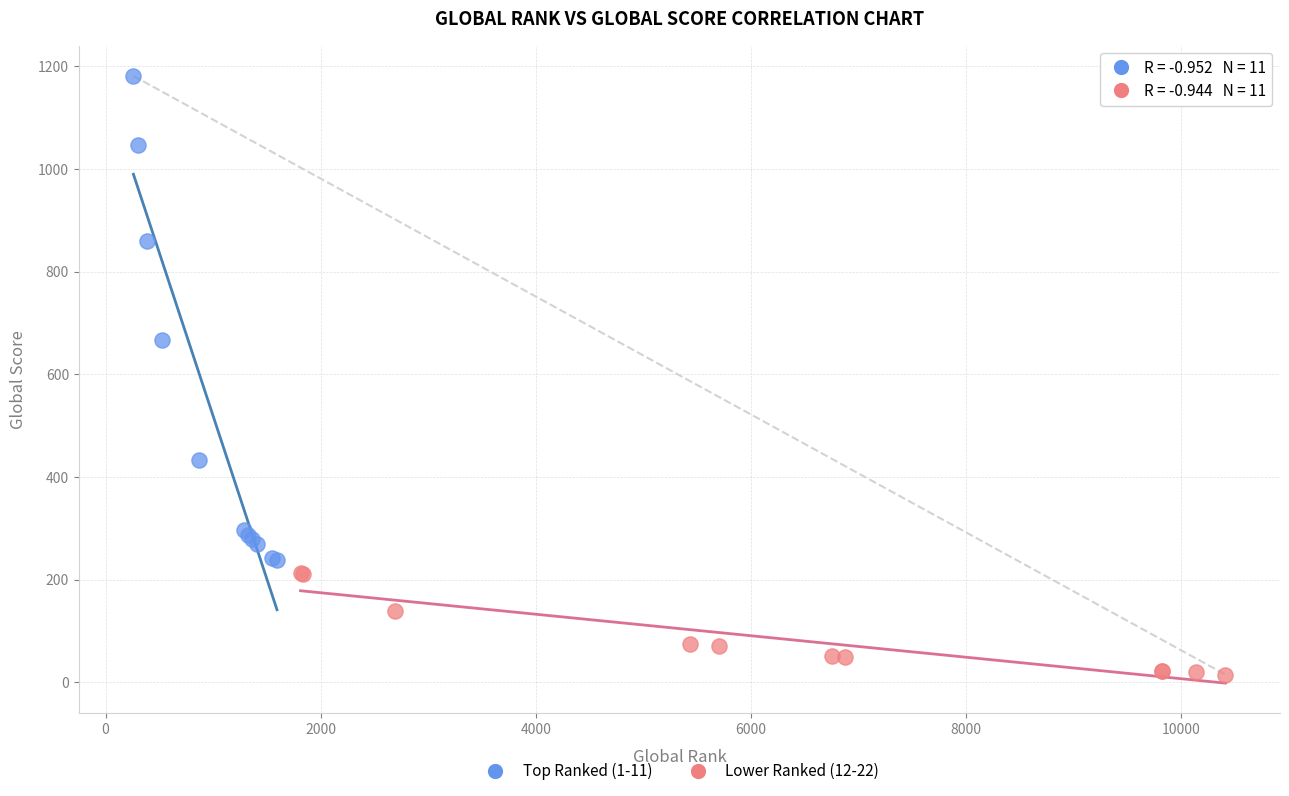

Which series contains the highest Y value?

Top Ranked (1-11)